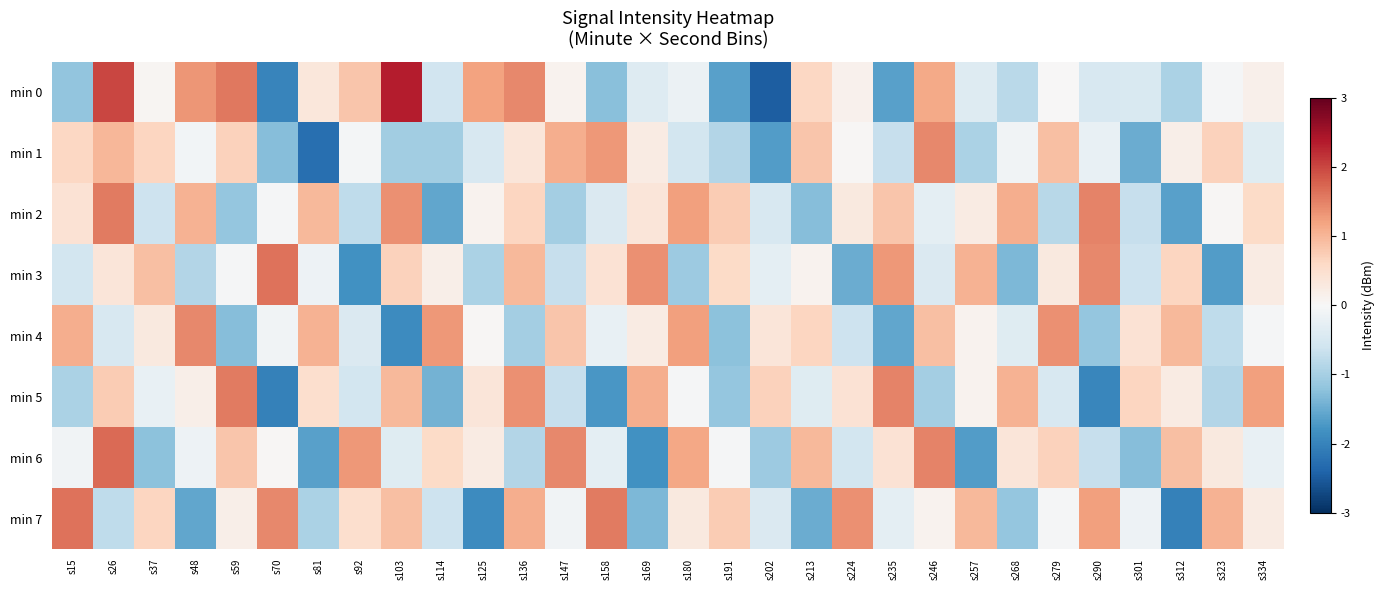

At which category is the sum across all series the highest?

s26